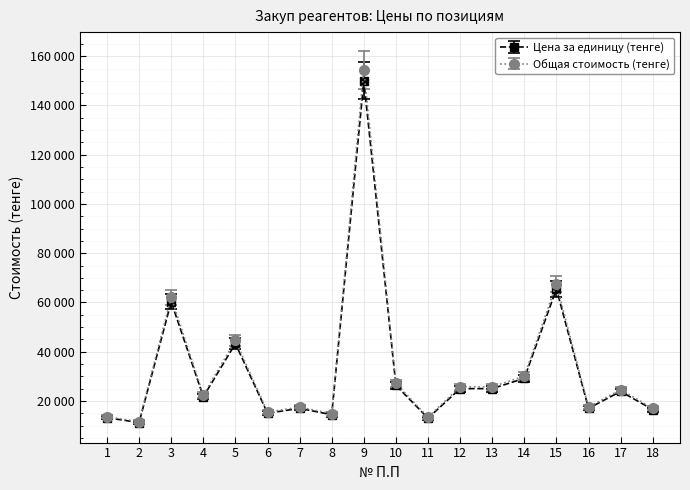

True or false: Цена за единицу (тенге) and Общая стоимость (тенге) cross at least once.

False